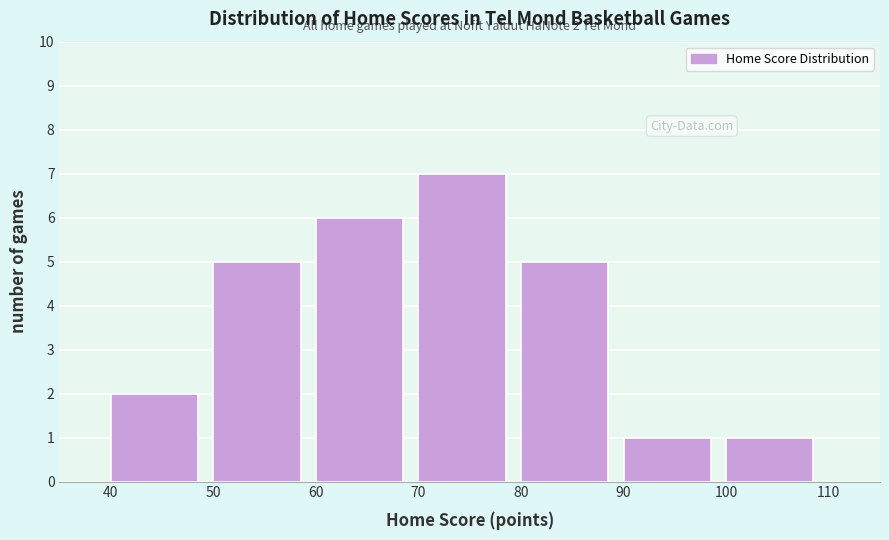

Over which range of the x-axis is the bar tallest?

70 to 80